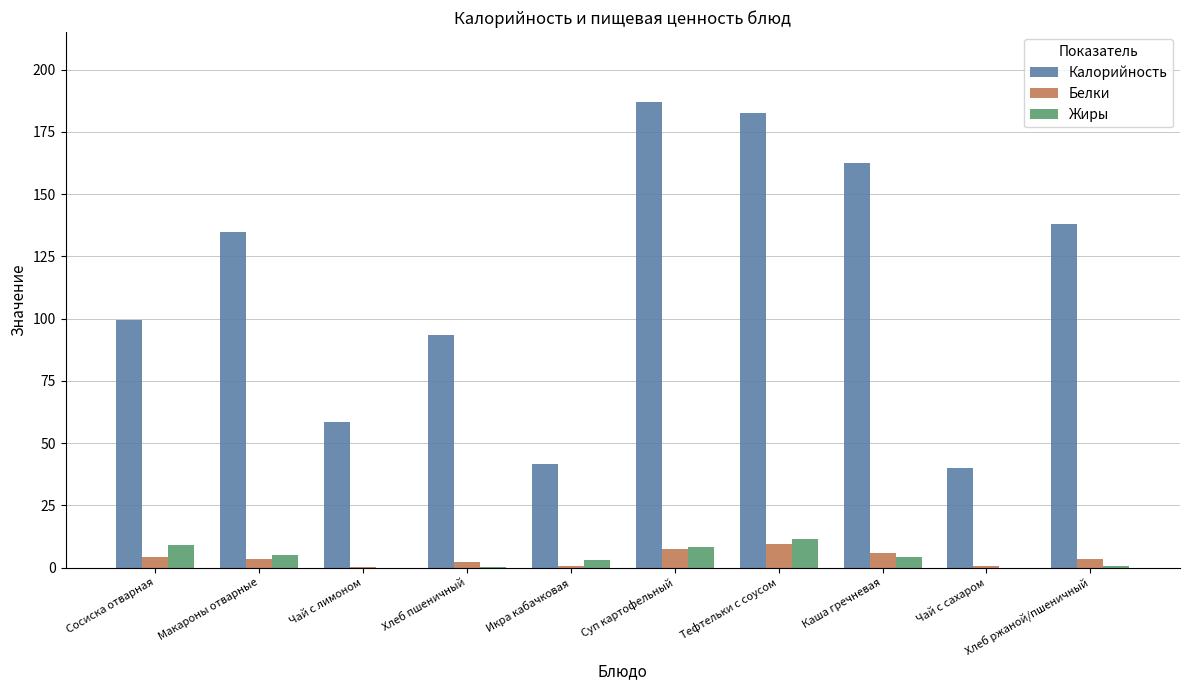

The Калорийность series shows 40.0 at Чай с сахаром. True or false?

True